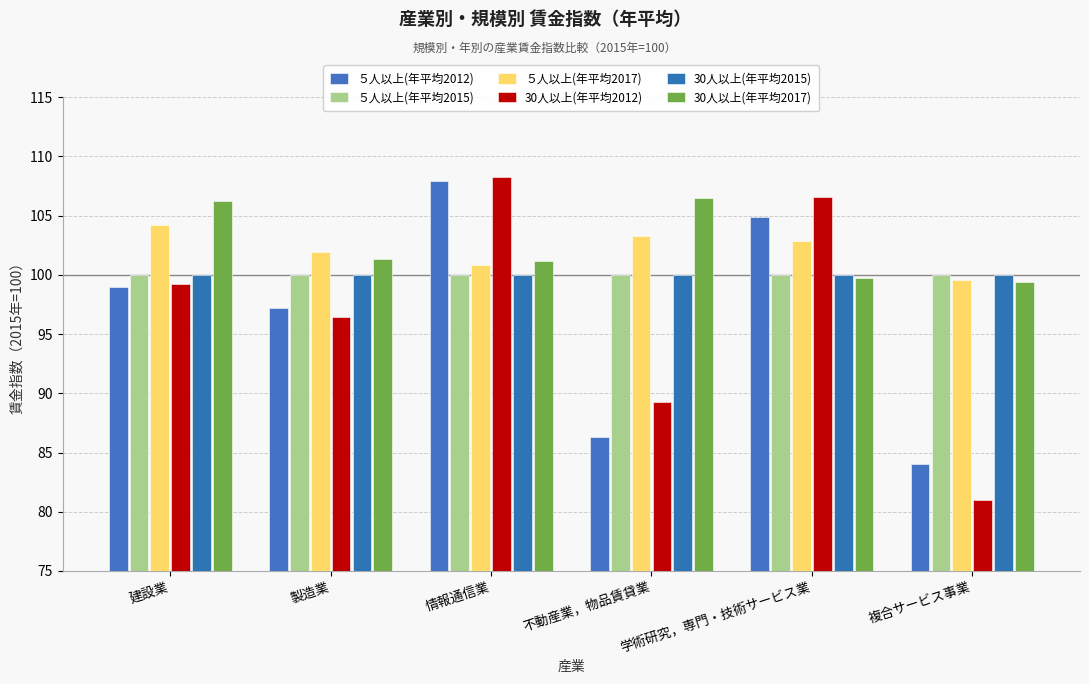

How many data points does each series have?

6